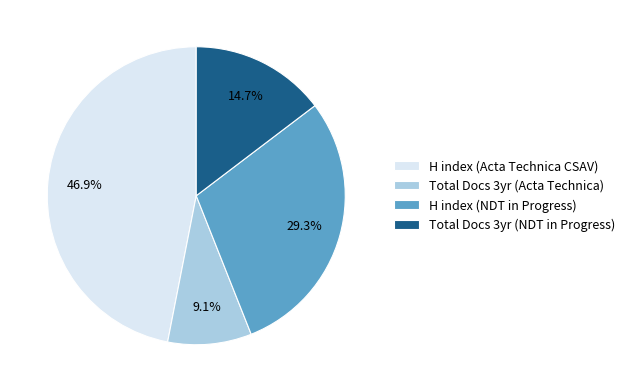

Does any single category account for the majority?

No